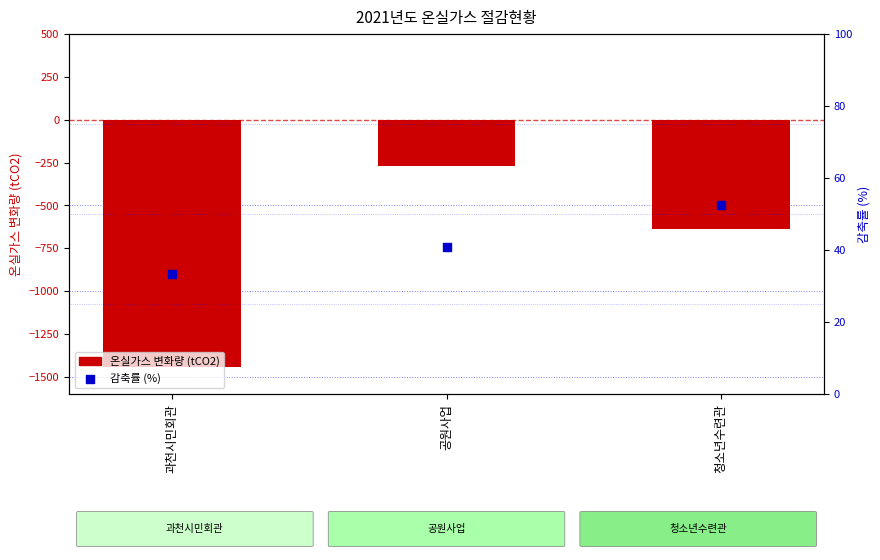

Which series has the largest Y range (max minus min)?

온실가스 변화량 (tCO2)